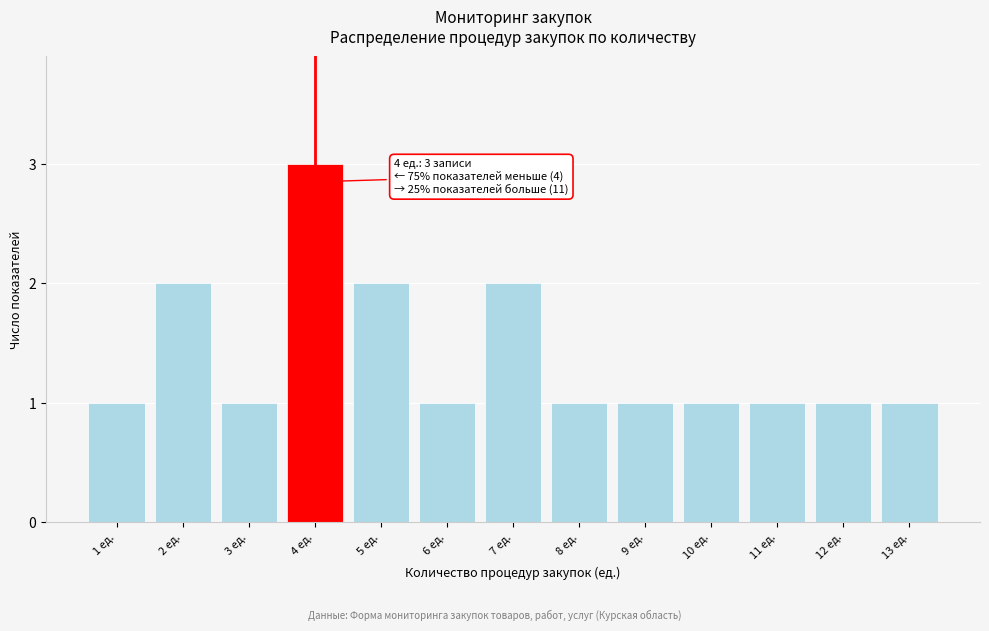

Reading left to right, transcribe all the data shown in this chart.

1 ед.=1	2 ед.=2	3 ед.=1	4 ед.=3	5 ед.=2	6 ед.=1	7 ед.=2	8 ед.=1	9 ед.=1	10 ед.=1	11 ед.=1	12 ед.=1	13 ед.=1